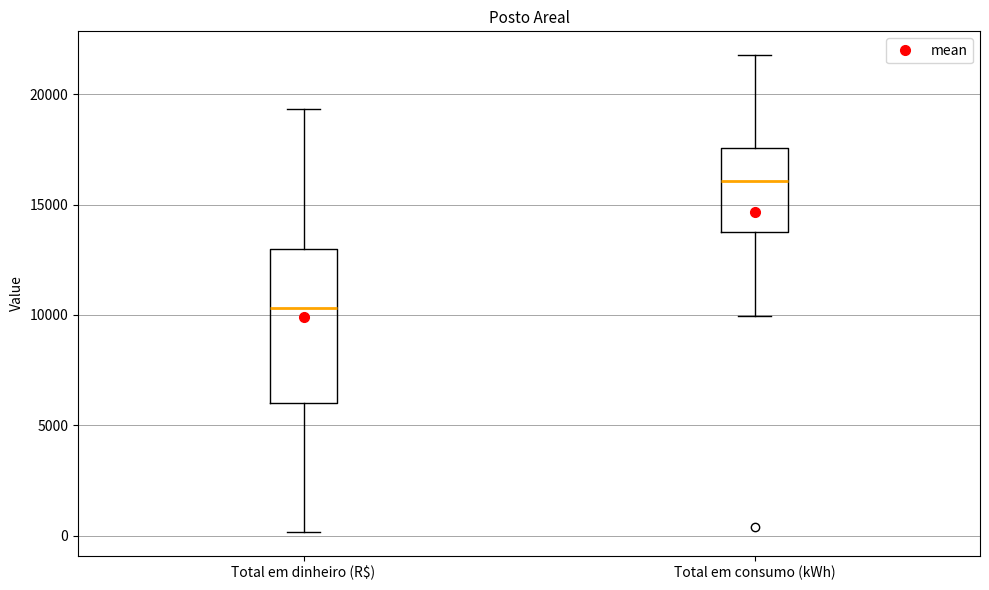

Comparing the boxes themselves (not the whiskers), which one is the tallest?

Total em dinheiro (R$)